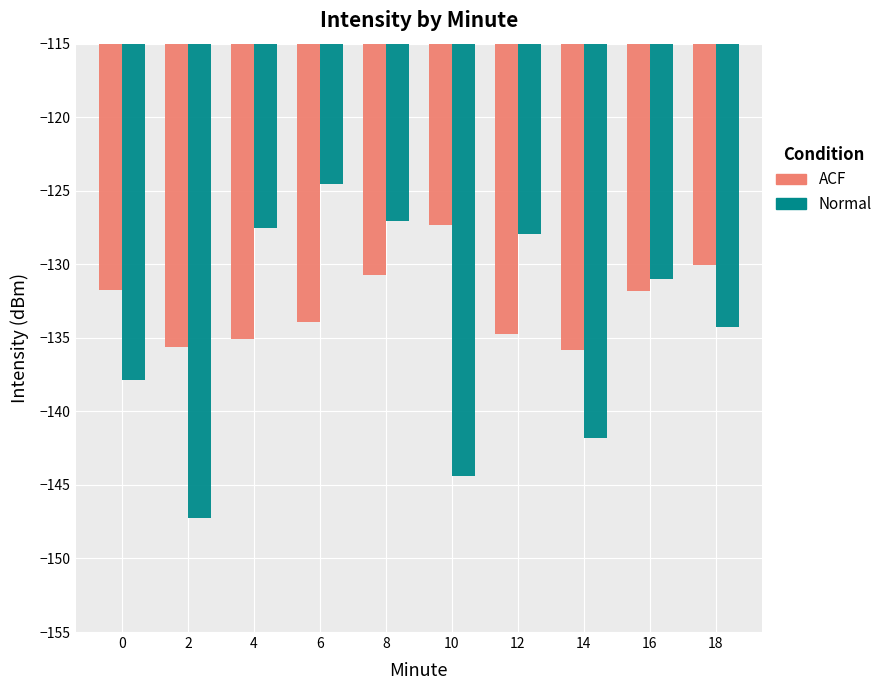

Which series has the widest spread of values?

Normal